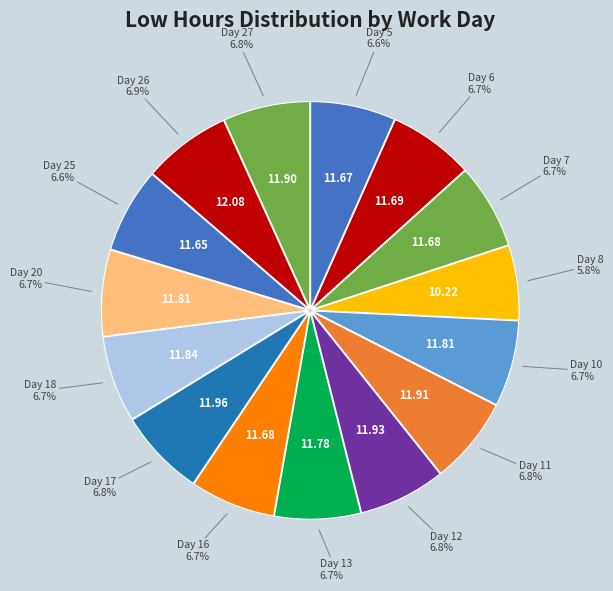

Is there any slice that represents more than half of the pie?

No